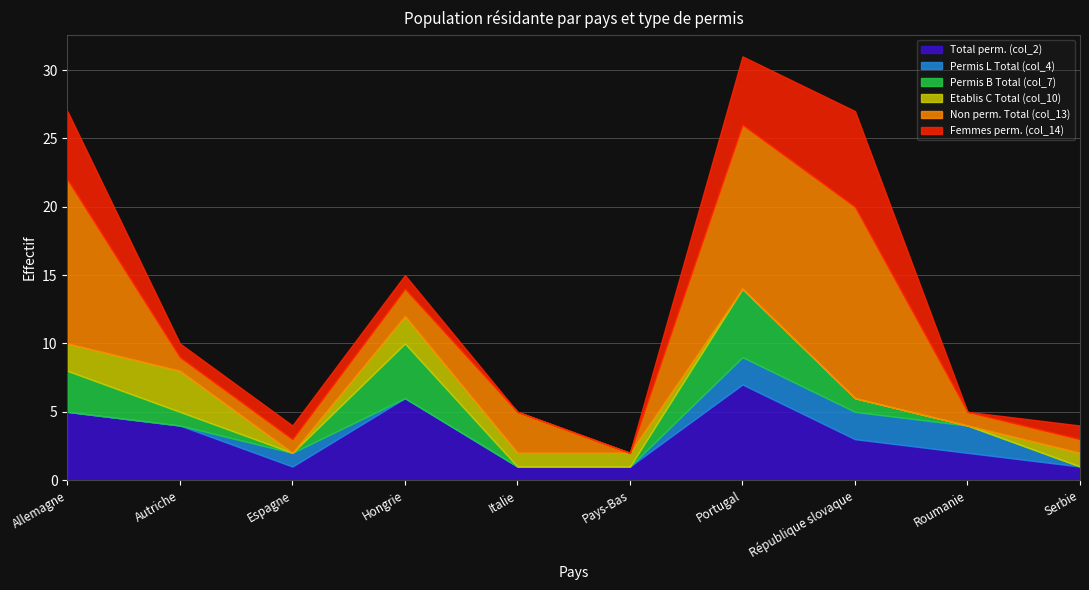

The Permis B Total (col_7) series shows 3 at Allemagne. True or false?

True